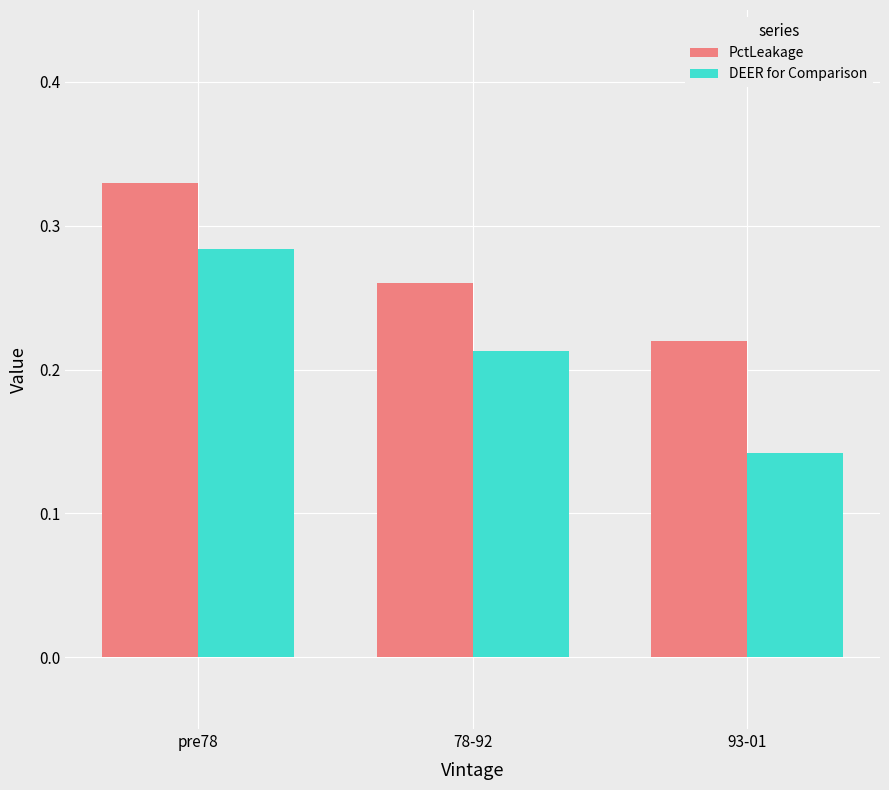

What is the sum of all PctLeakage values?

0.8